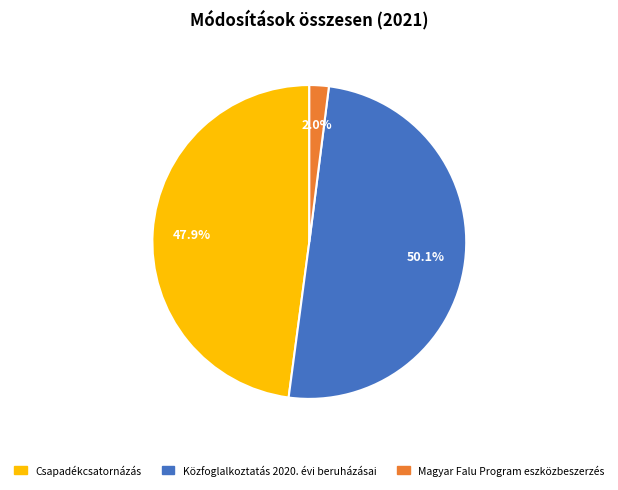

How many slices are in this pie chart?

3